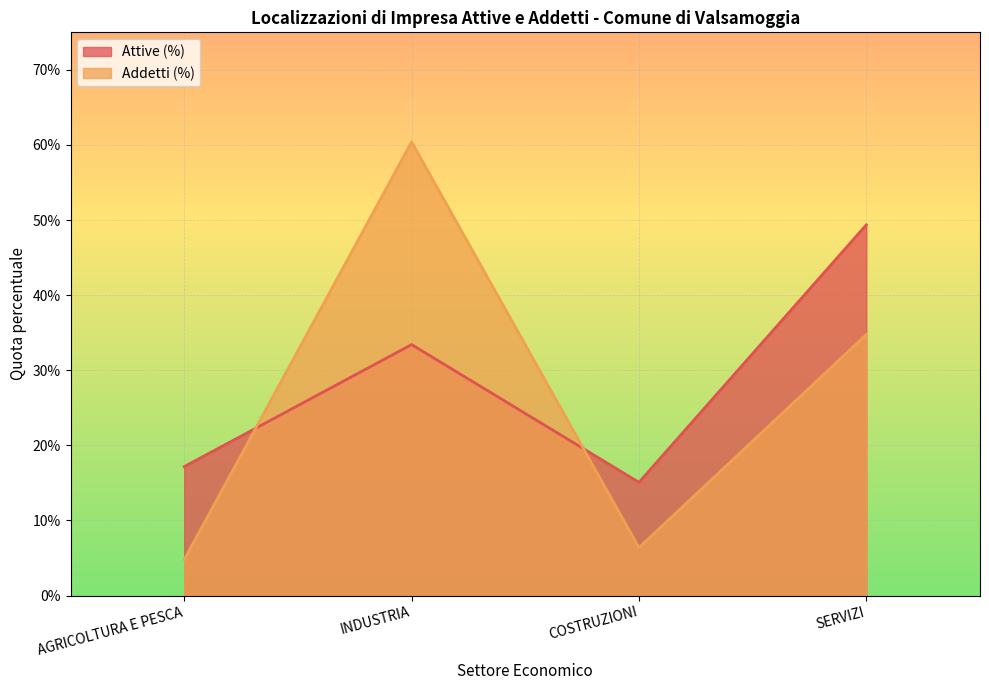

At which label does Attive (%) line reach its minimum?

COSTRUZIONI